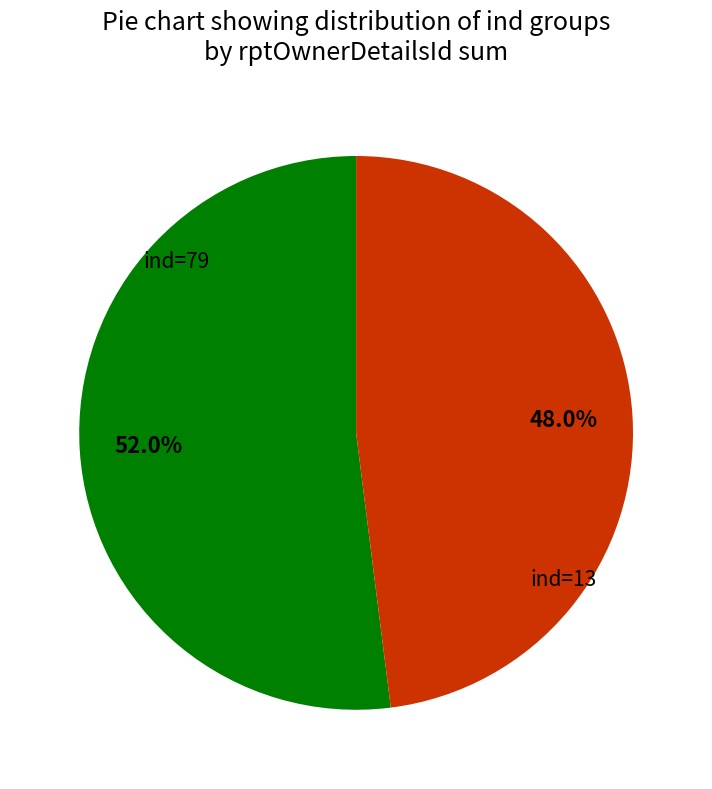

How much of the chart is everything except ind=79?

48.0%